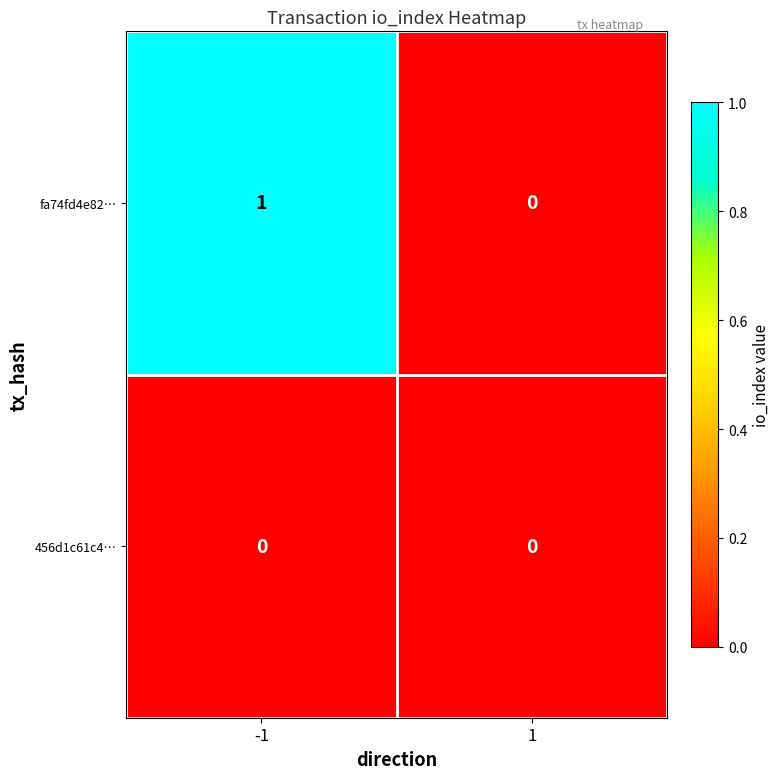

The fa74fd4e82… series shows 0 at 1. True or false?

True